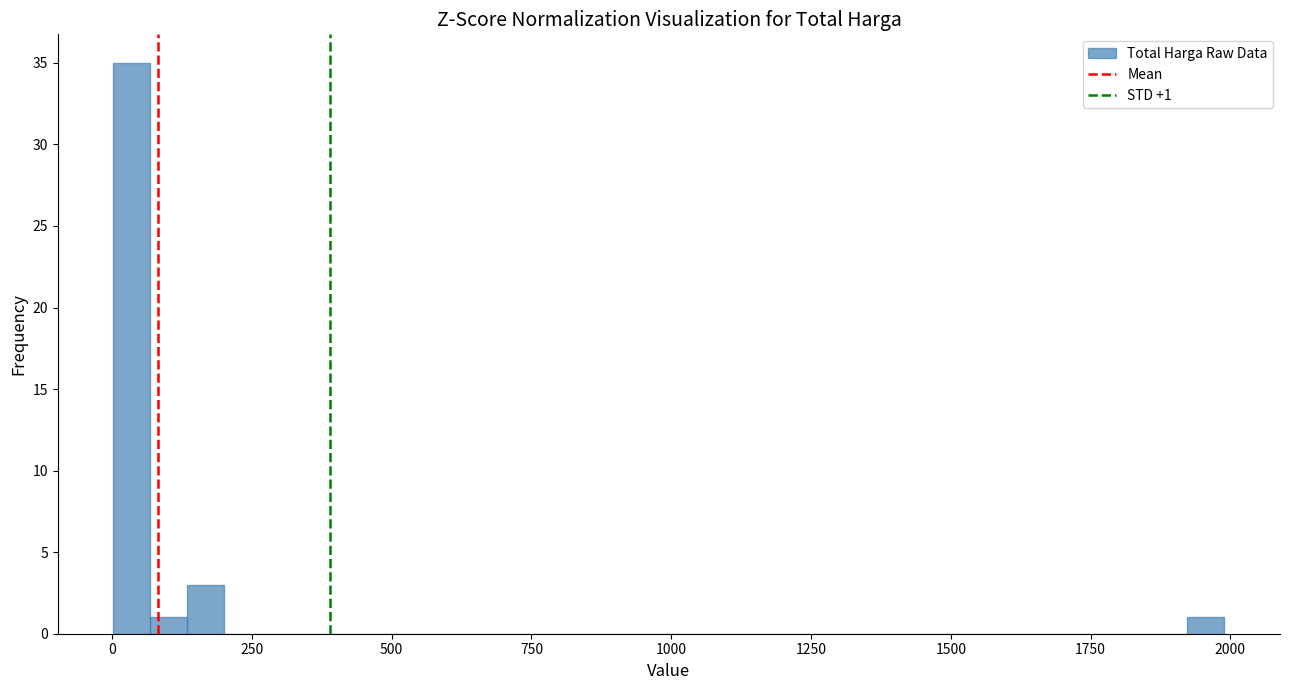

Read against the x-axis, roughly where is the centre of the tallest bar?

50